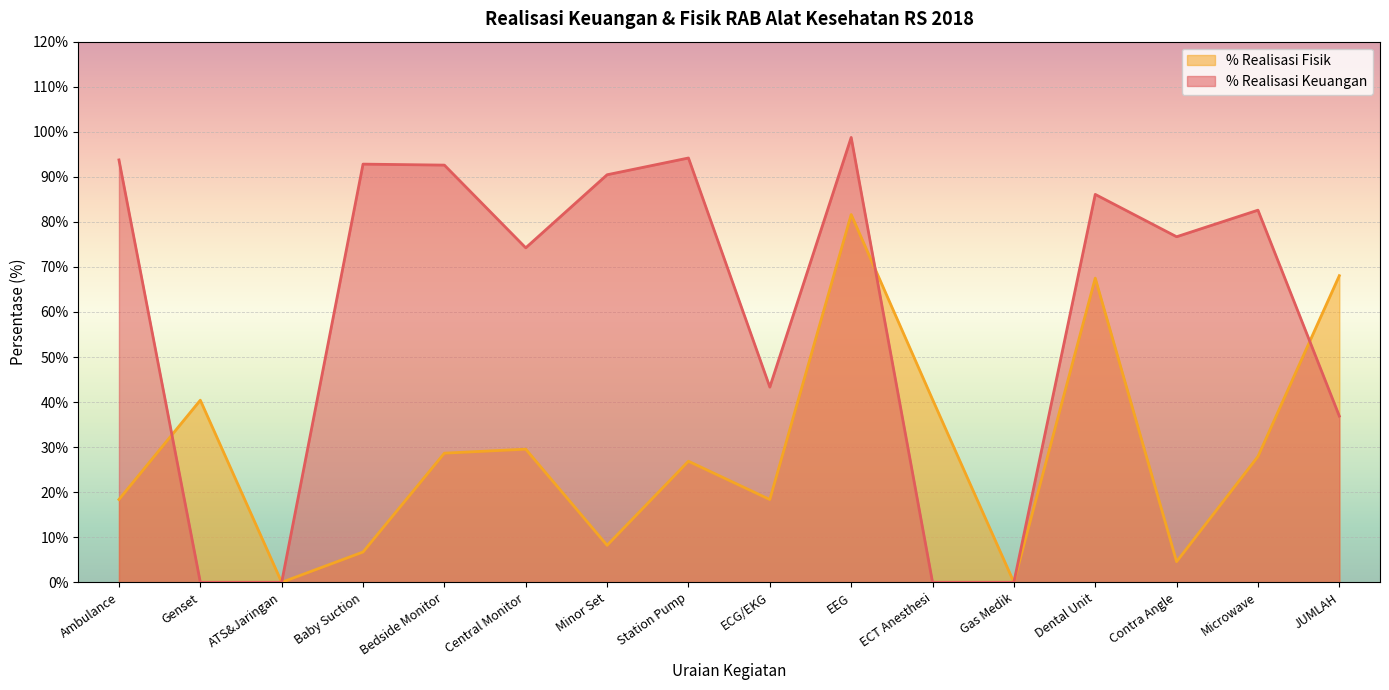

What is the total value across all series at ECT Anesthesi?

40.6